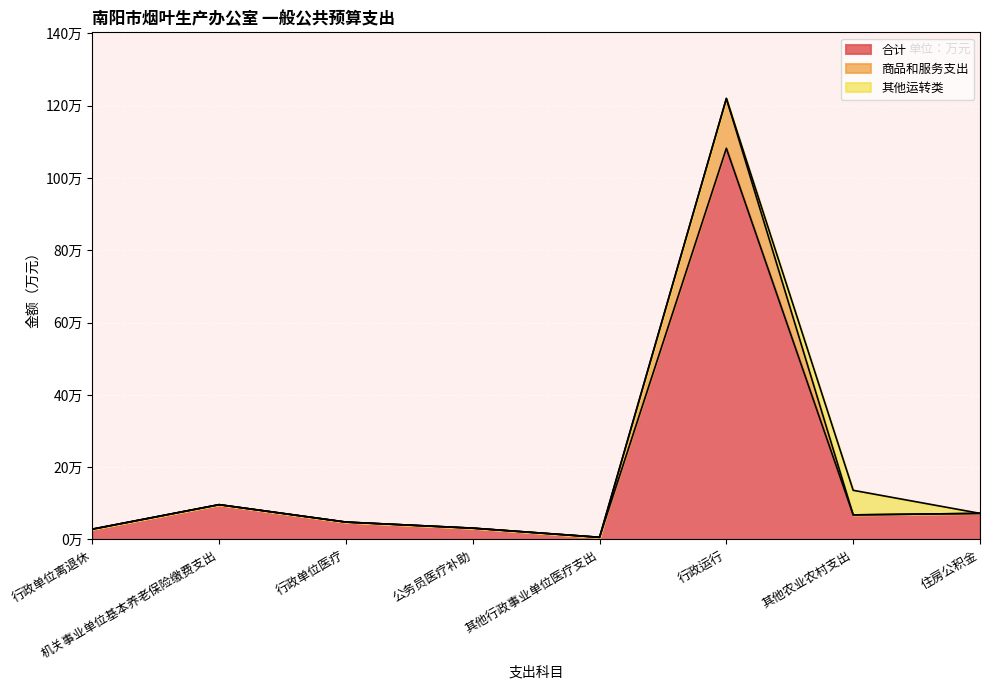

What are all the series names shown in the legend?

合计, 商品和服务支出, 其他运转类